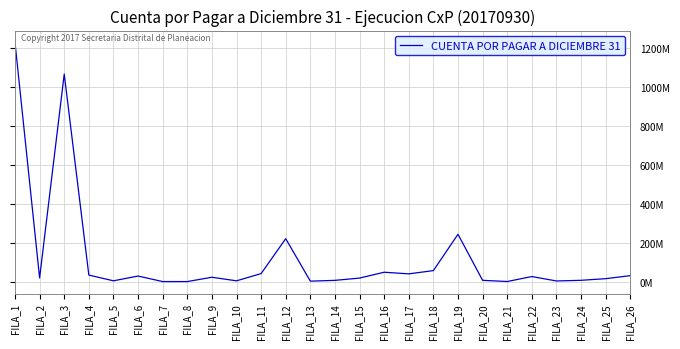

Does the chart display data point markers on the line(s)?

No